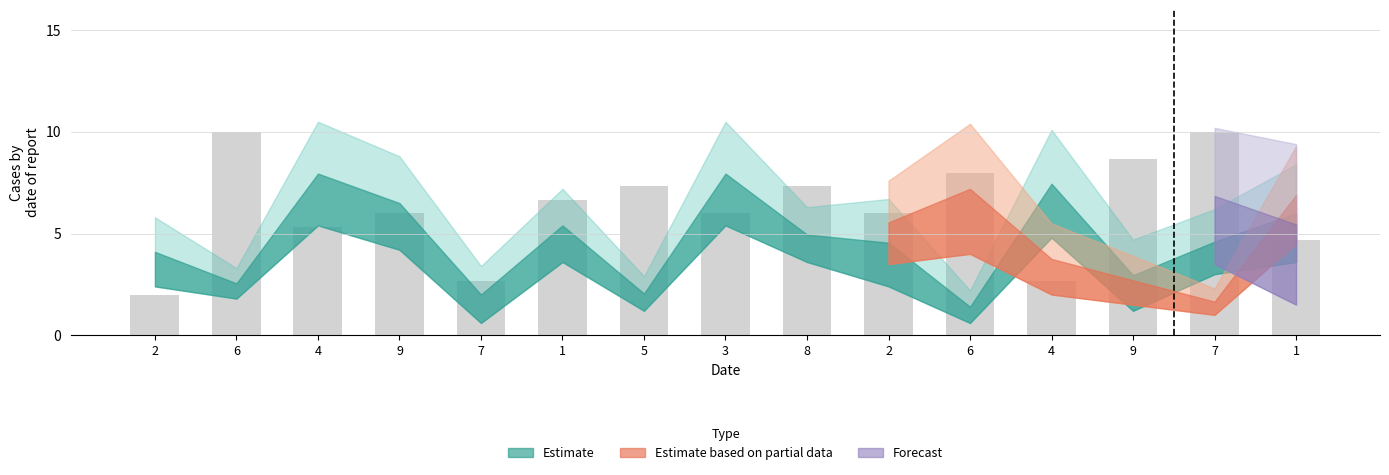

Count the number of categories in the chart.

15